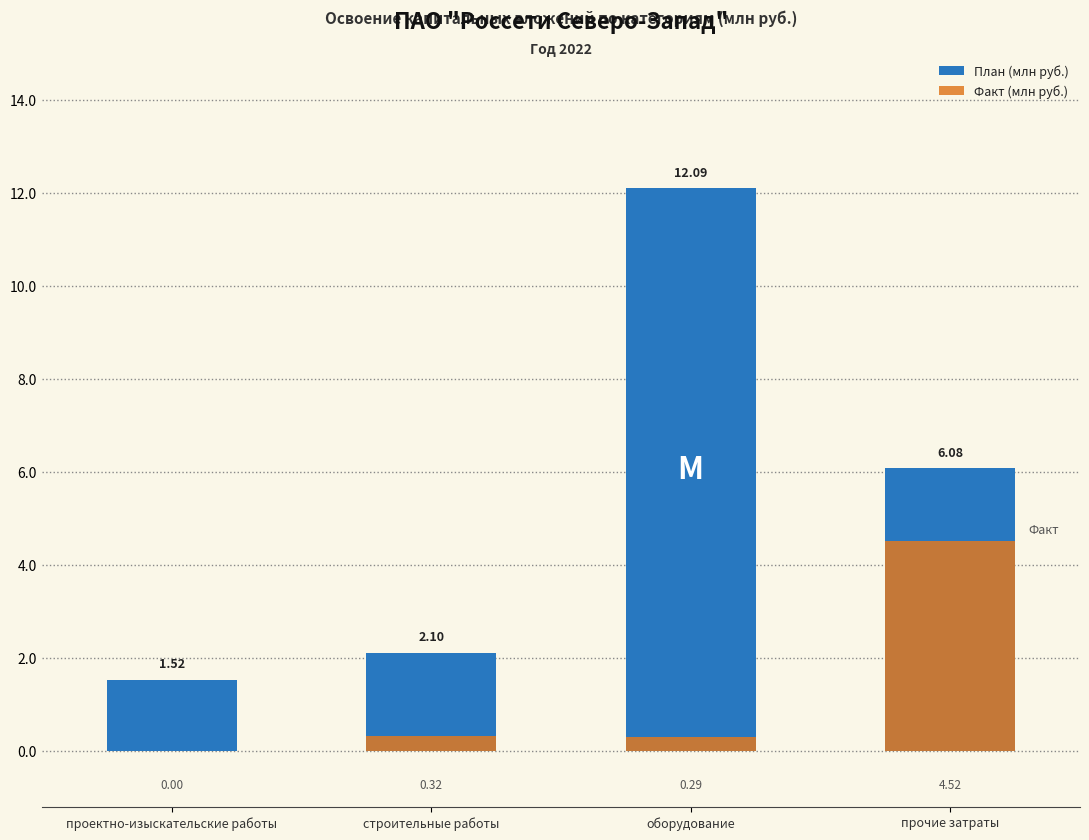

Where is Факт nearest to the value 2?

строительные работы